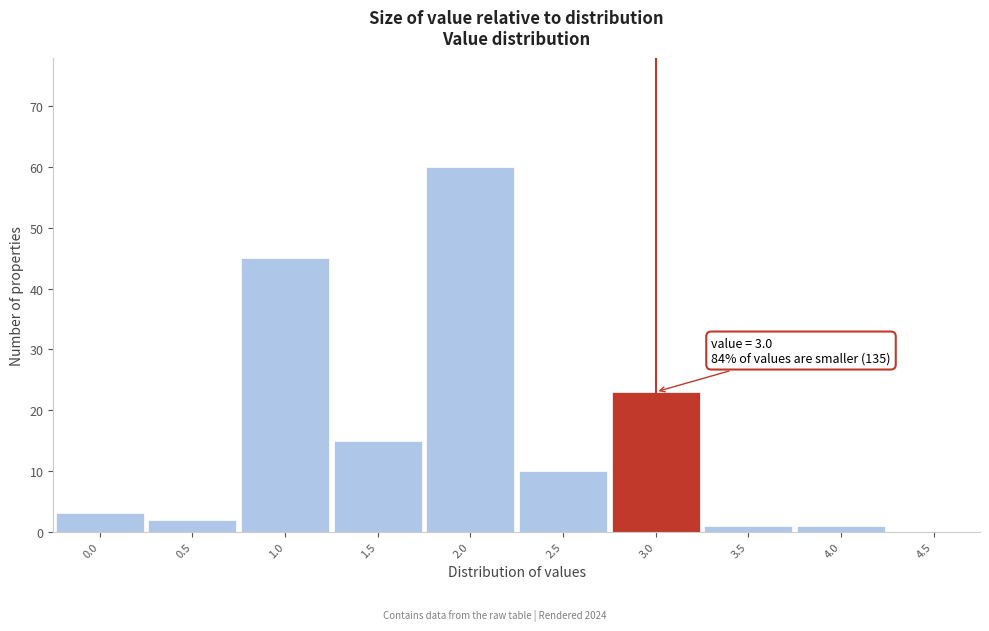

Which range on the x-axis has the tallest bar?

1.75 to 2.25